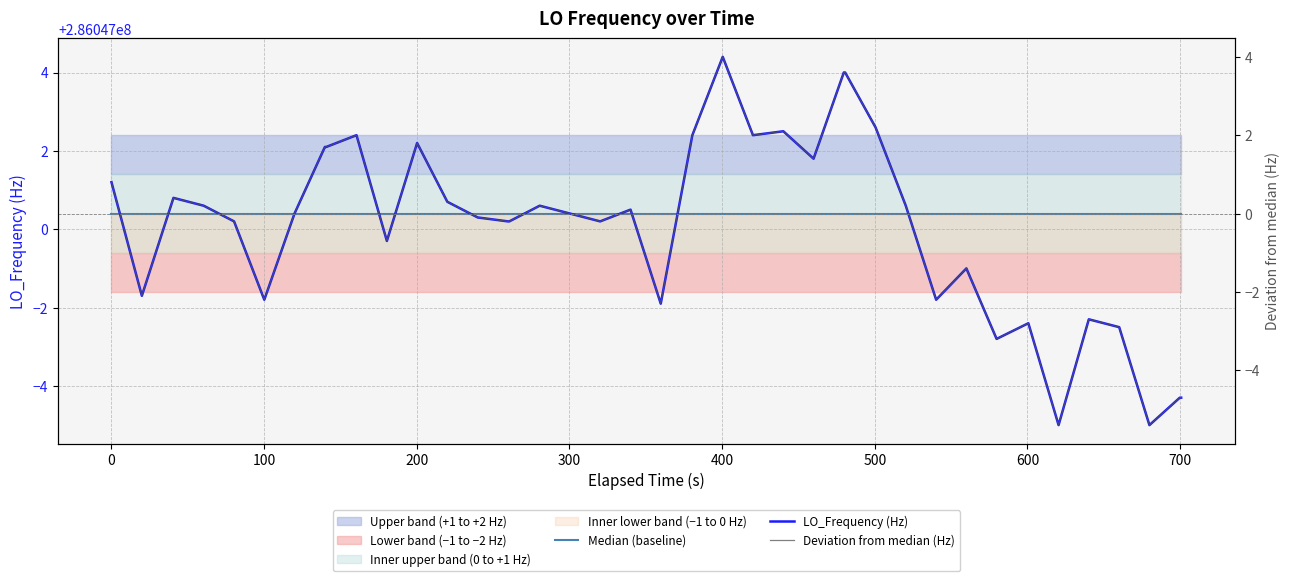

What is the highest value of the Deviation from median (Hz) series?

4.0